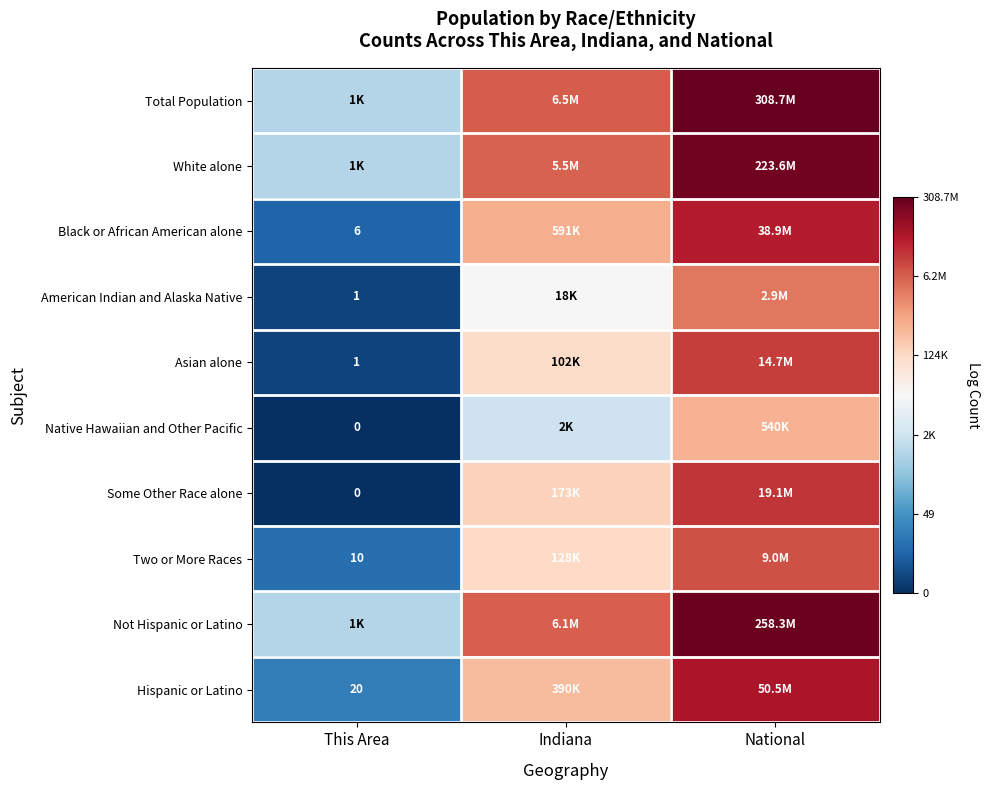

How many data points does each series have?

3